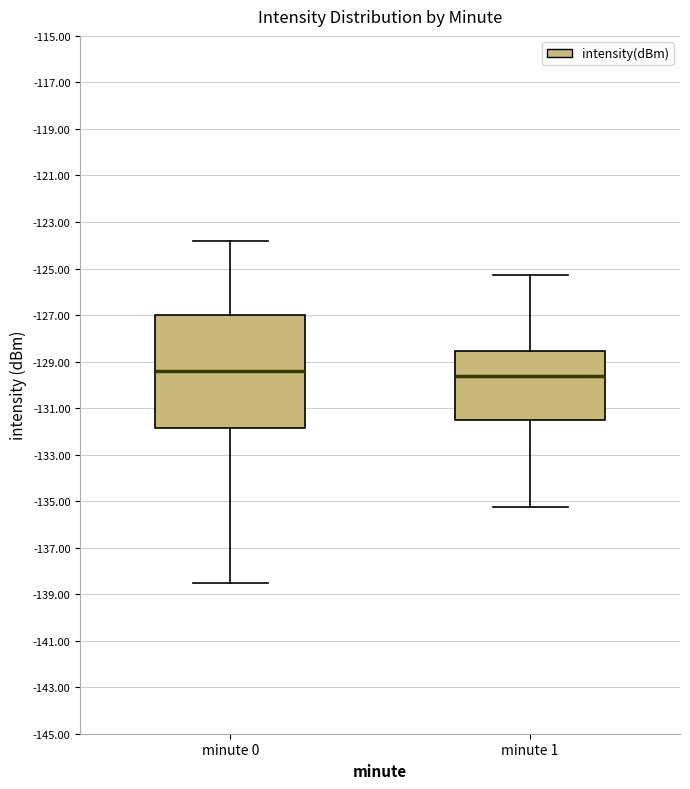

Where does the lower whisker of the box for minute 1 end on the y-axis? The values are not printed on the chart, so give them approximately, as read against the axis.

-135.2